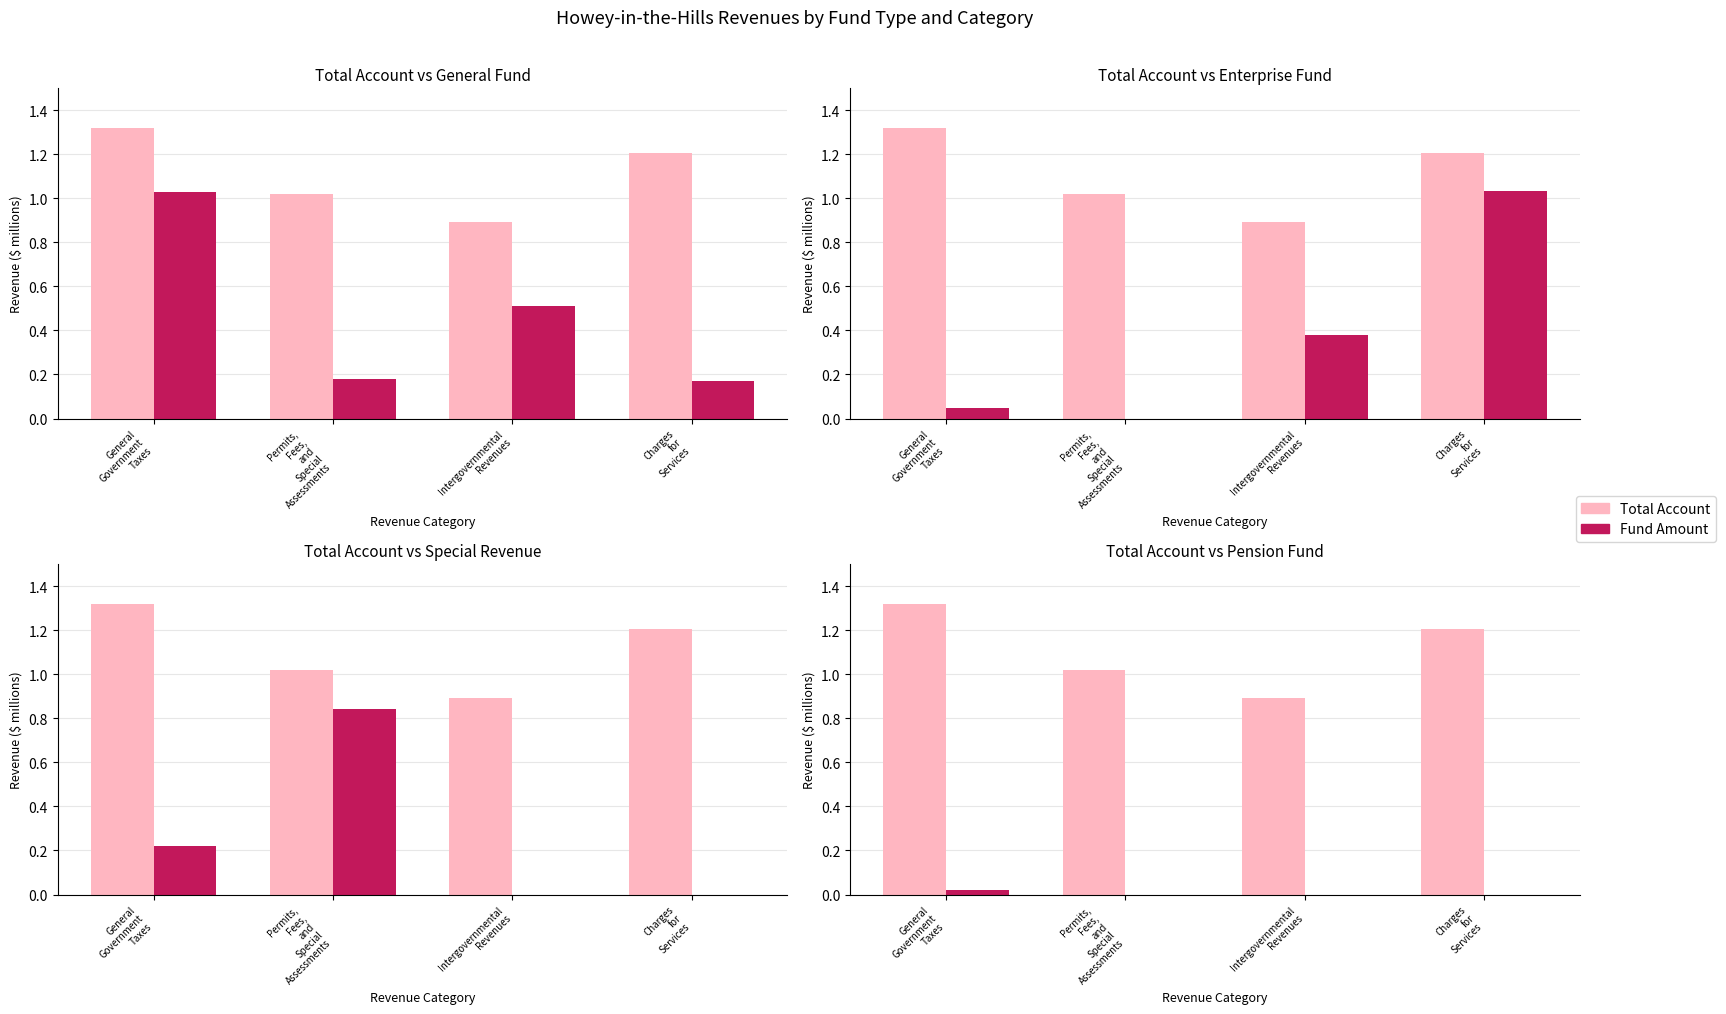

The value of Enterprise at Intergovernmental
Revenues is 0.4. True or false?

True